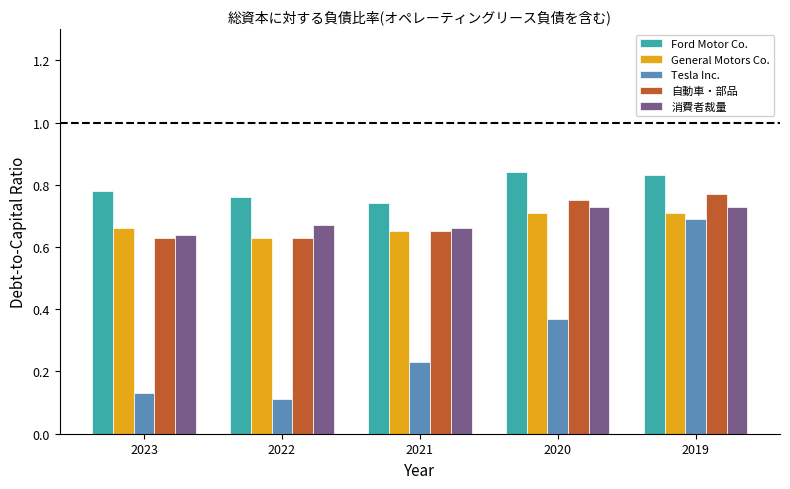

What is the average value of the Tesla Inc. series?

0.3